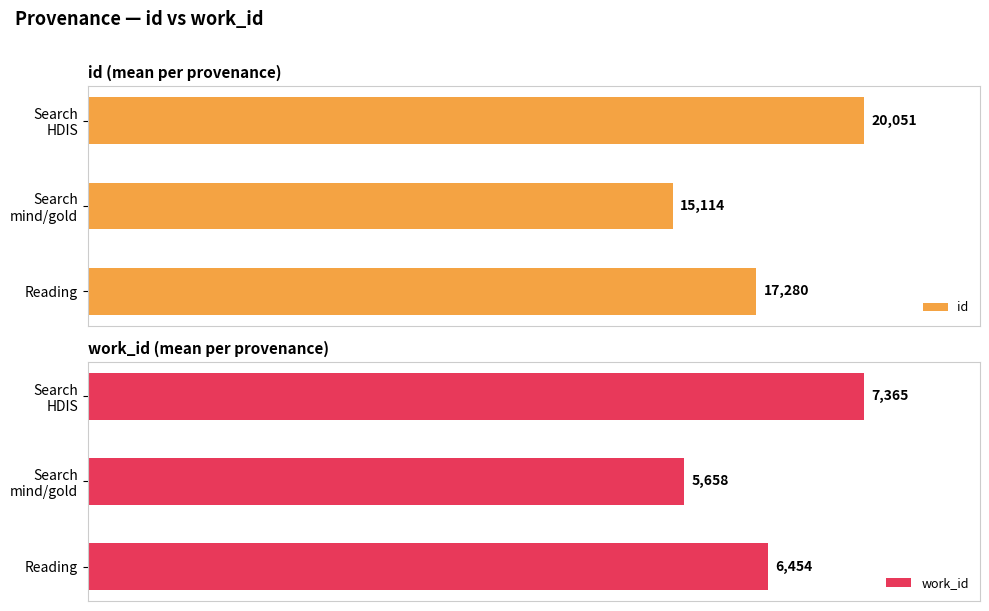

List the series in order of their overall mean, lowest first.

work_id, id